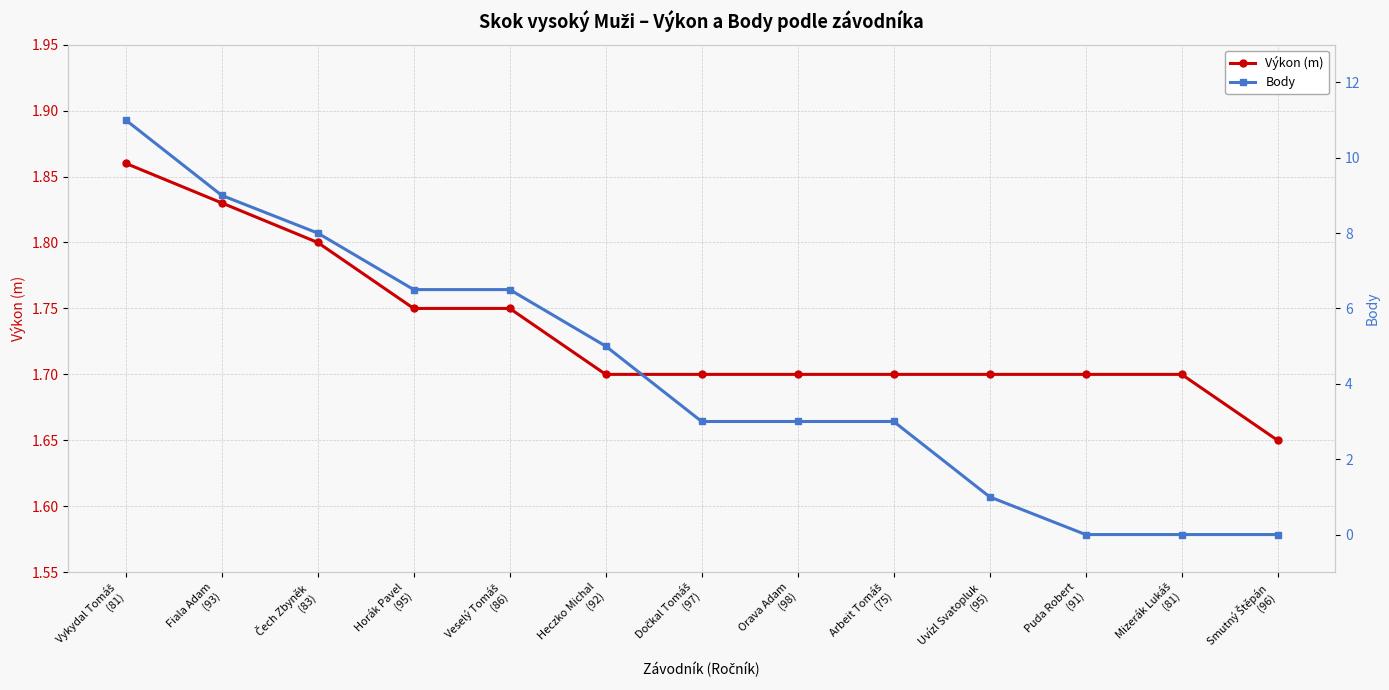

What is the maximum value for Body?

11.0